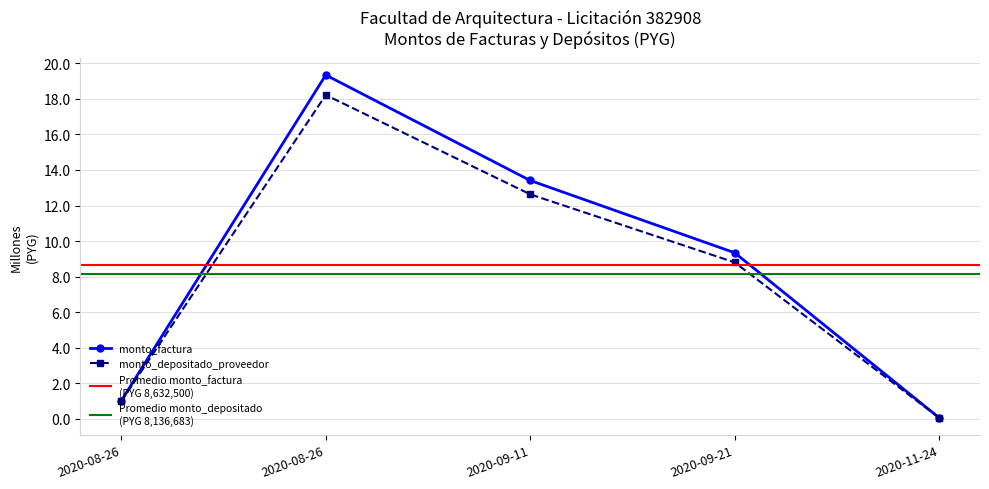

True or false: monto_depositado_proveedor has more than 0 points higher than both neighbors.

True